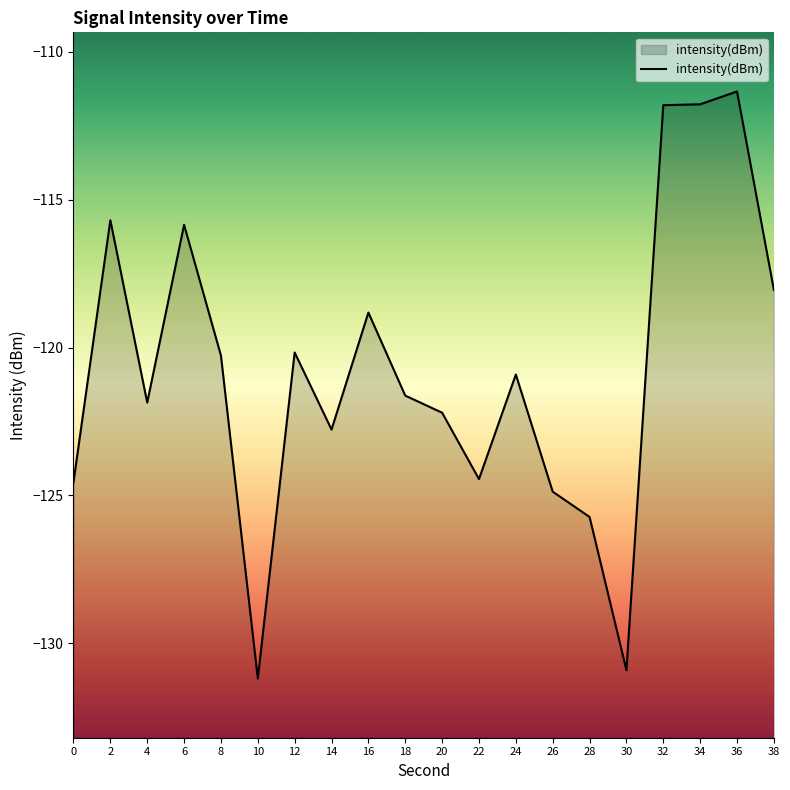

How many data points are less than -120?

13